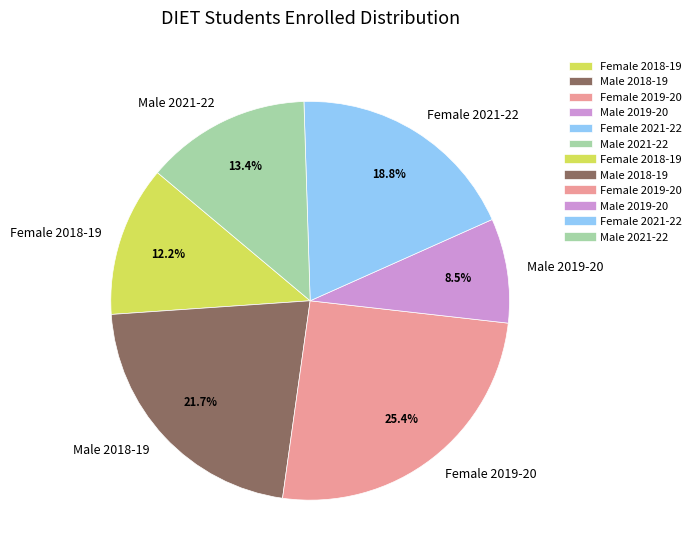

Does Male 2019-20 account for over 50% of the chart?

No